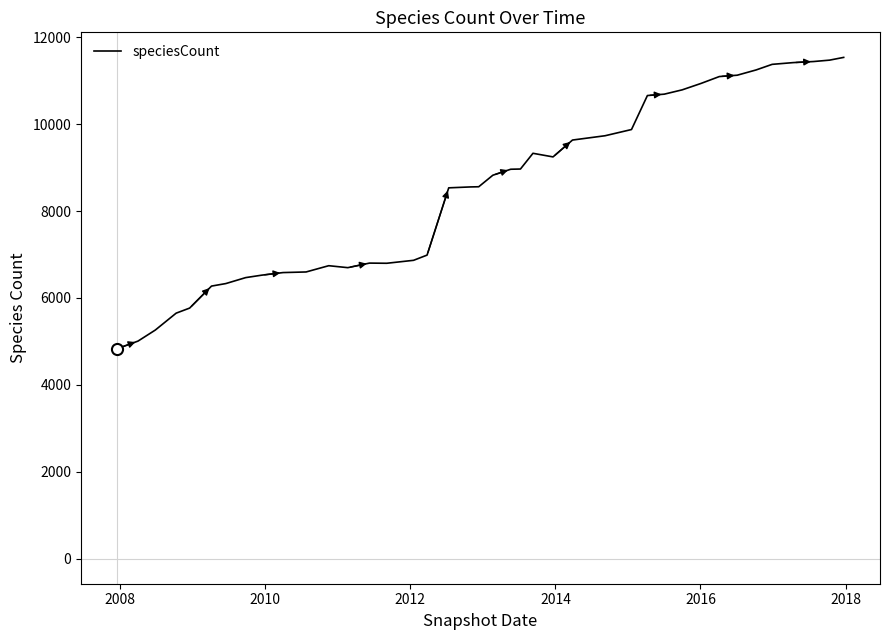

What is the smallest value displayed?

4833